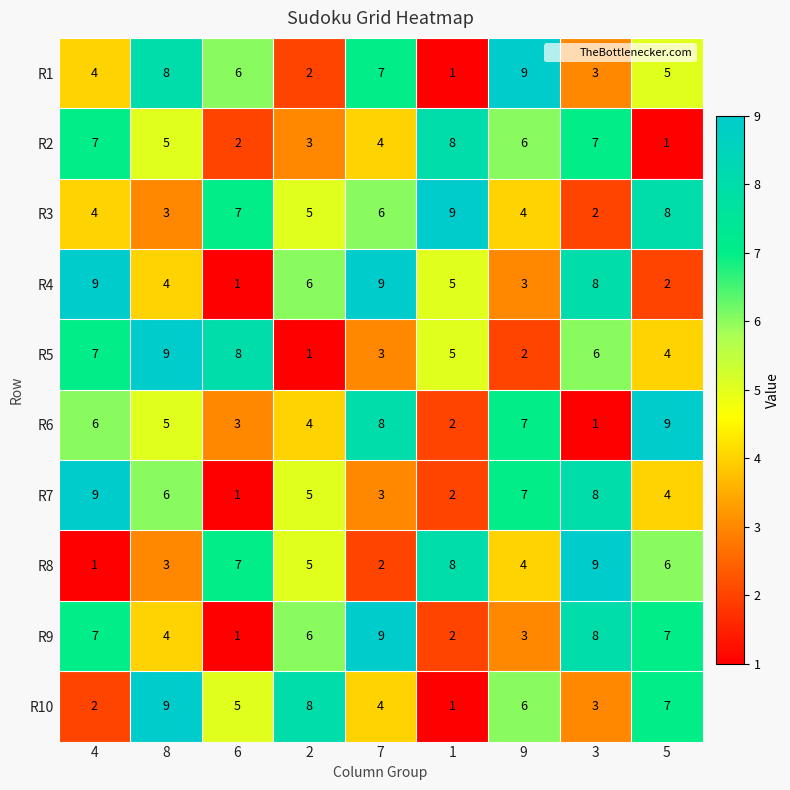

The R6 series shows 4 at 6. True or false?

False